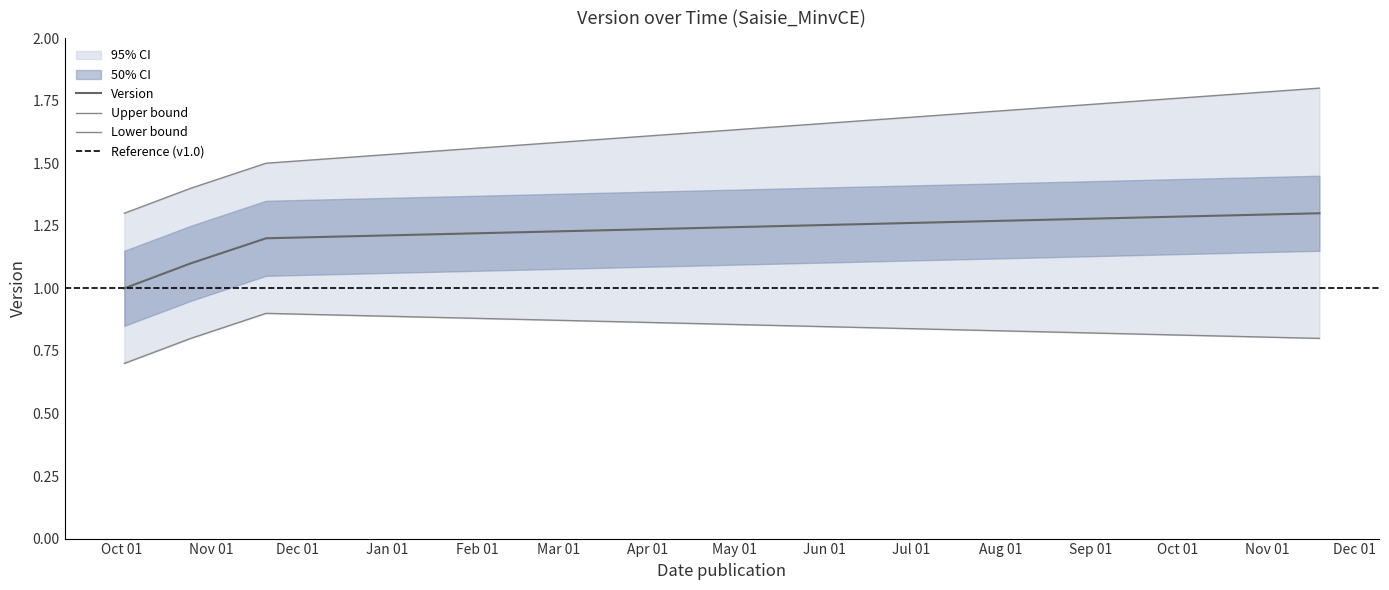

What is the label of the 4th point from the left?

2018-11-19